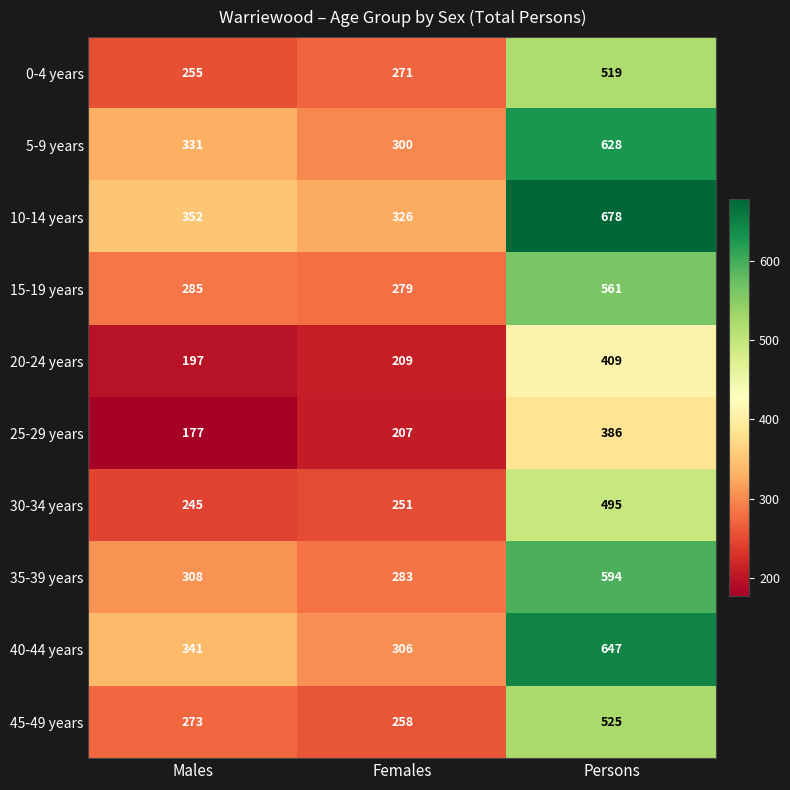

True or false: 15-19 years has a value of 285 at Males.

True